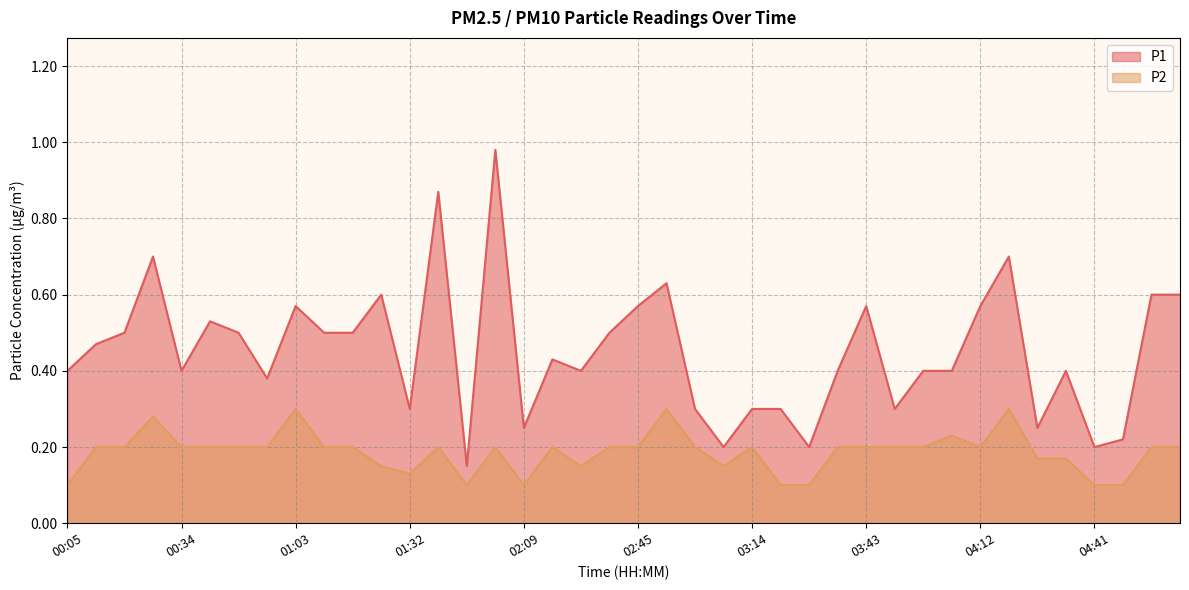

What is the total value across all series at 04:05?

0.6